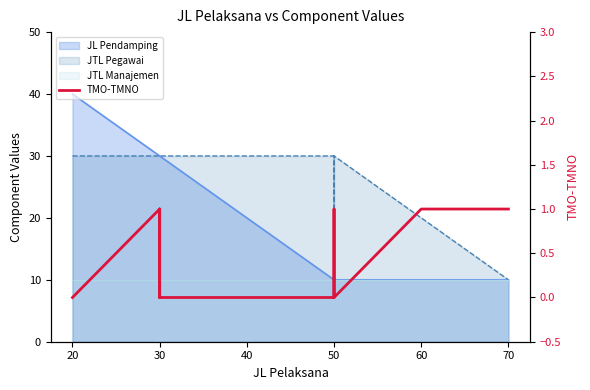

How many lines are shown in the chart?

1